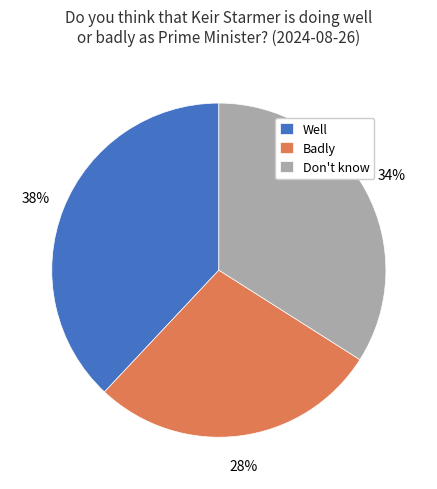

To the nearest percent, what portion does Don't know represent?

34%